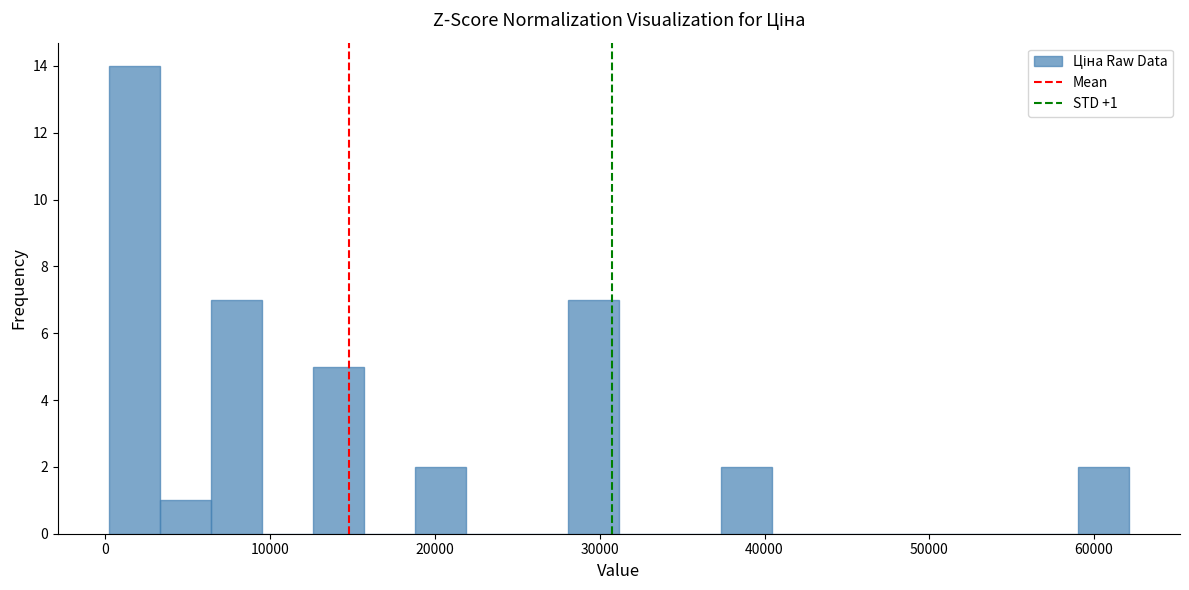

Around what value on the x-axis is the tallest bar? Give the approximate position of its centre, as read against the axis.

2000